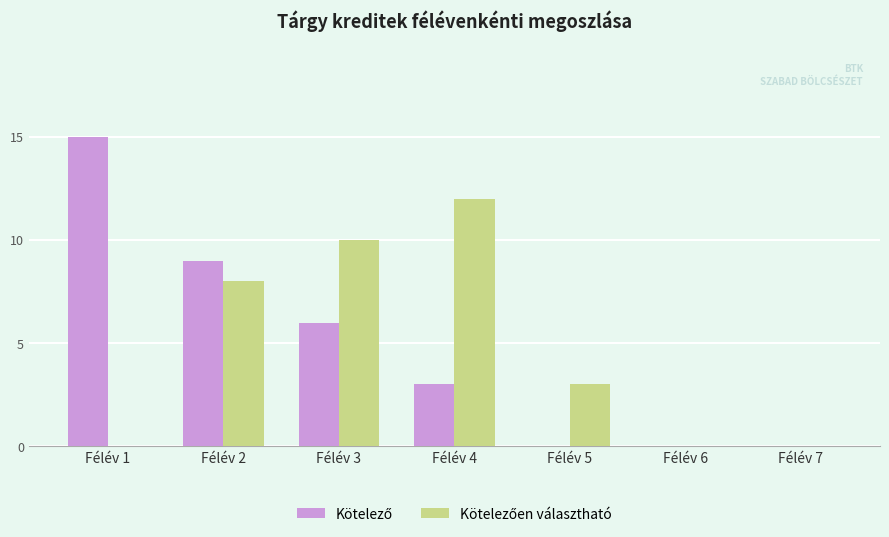

How many groups of bars are there?

7